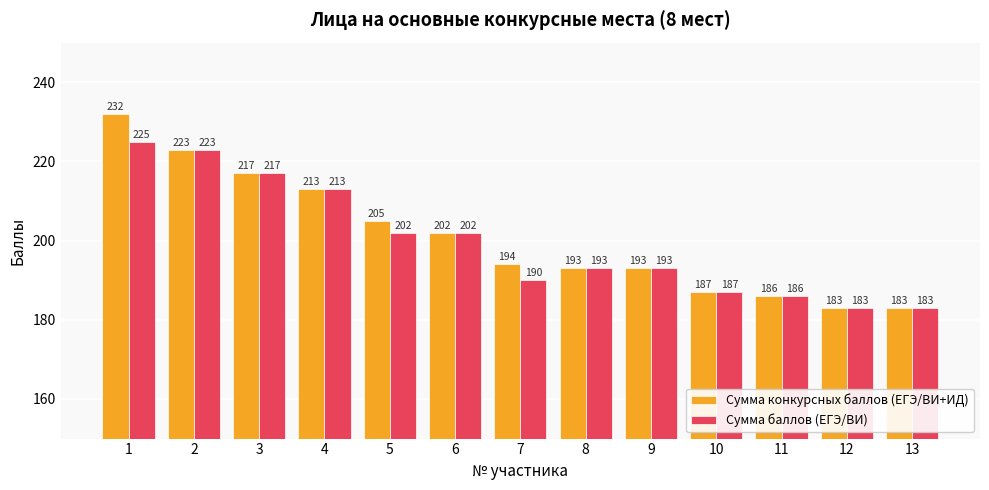

What is the sum of the Сумма баллов (ЕГЭ/ВИ) values at 4 and 6?

415